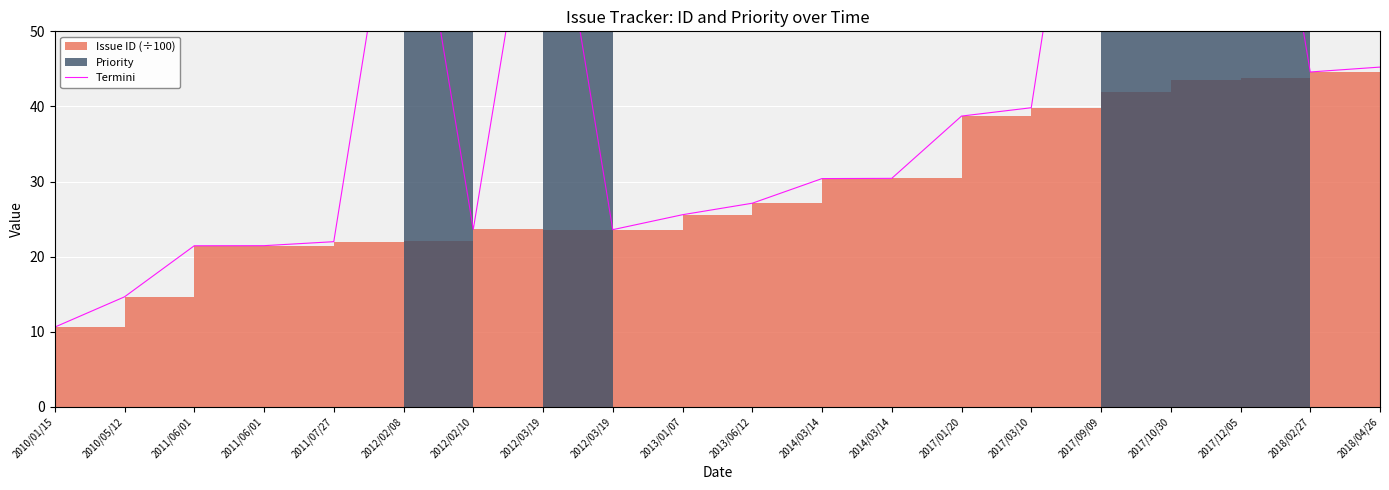

What is the smallest value displayed?

10.6